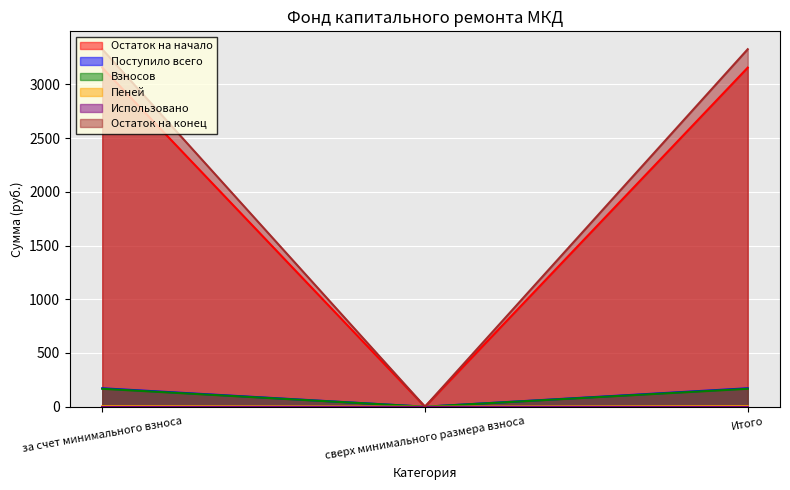

What is the average value of the Остаток на конец series?

2218.5